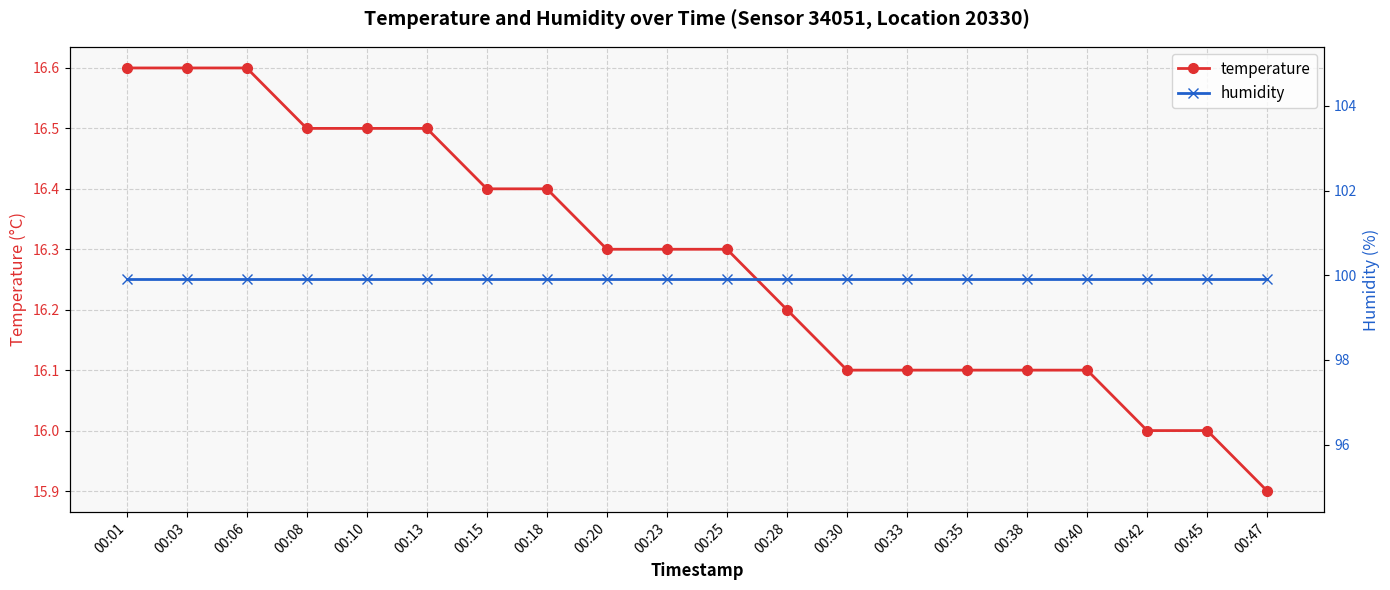

What is the difference between the highest and lowest values at 00:33?

83.8